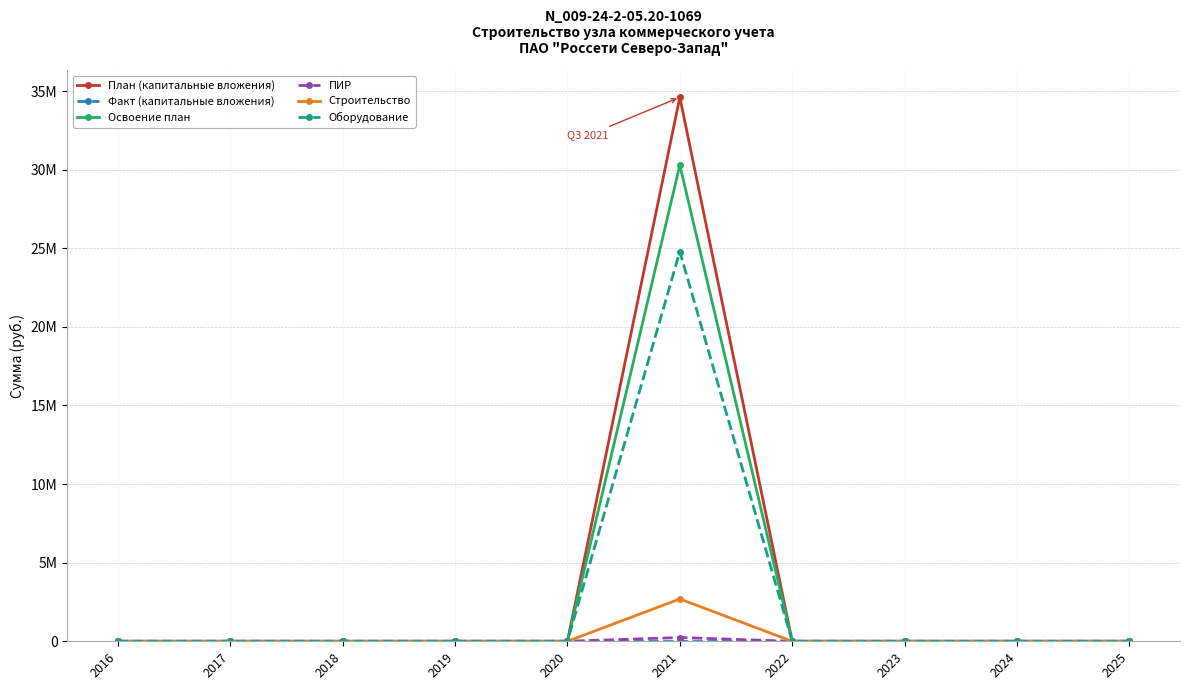

Is this an area chart (filled region under the line)?

No